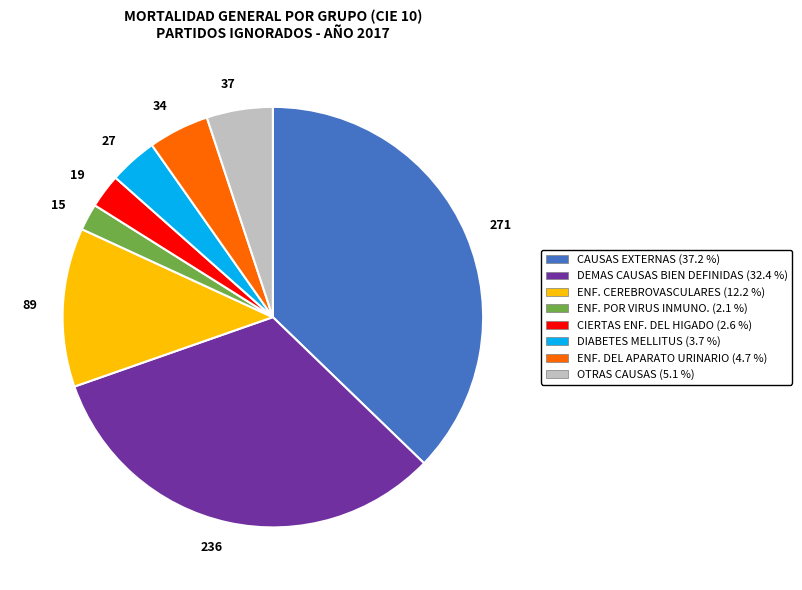

Do 34 and 89 together represent more than half of the pie?

No